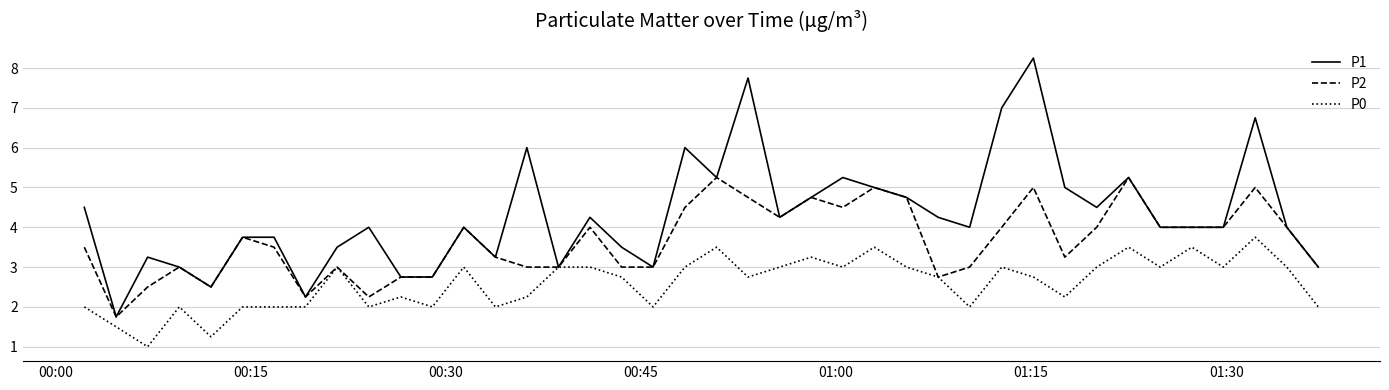

What is the minimum value shown in the chart?

1.0